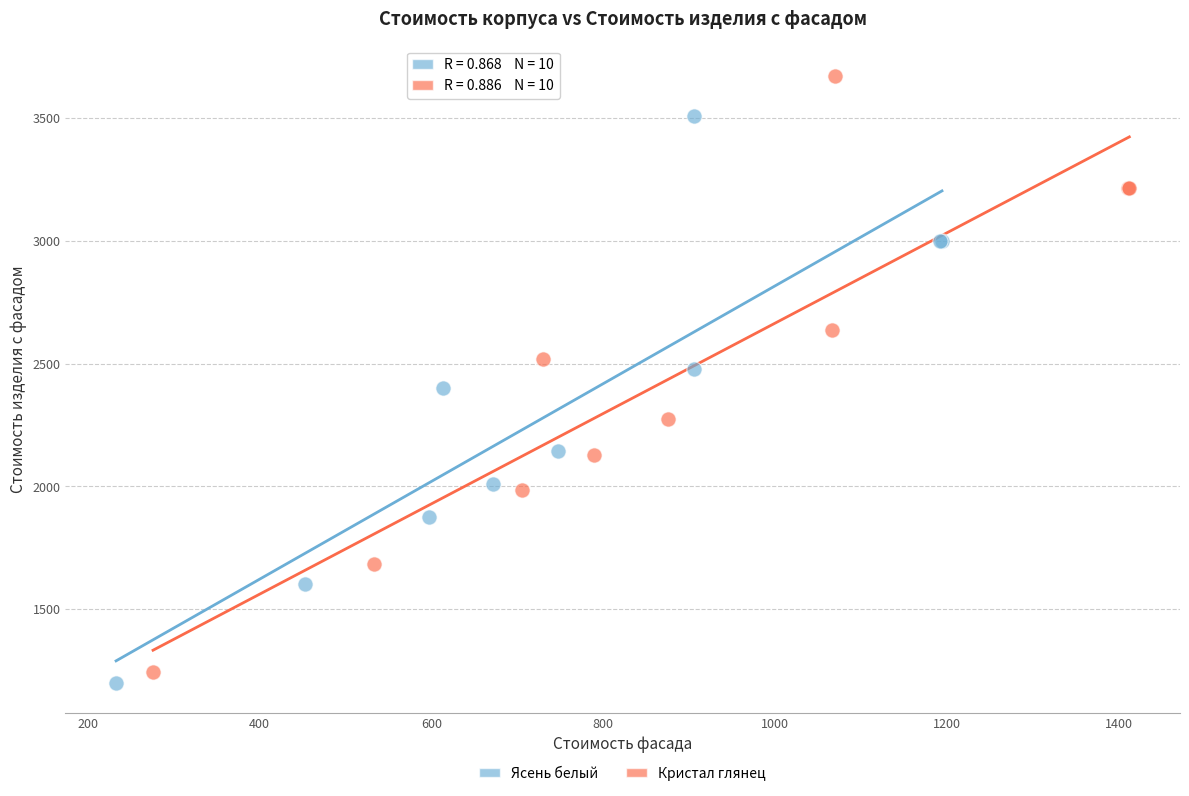

Which series reaches the maximum Y coordinate?

Кристал глянец